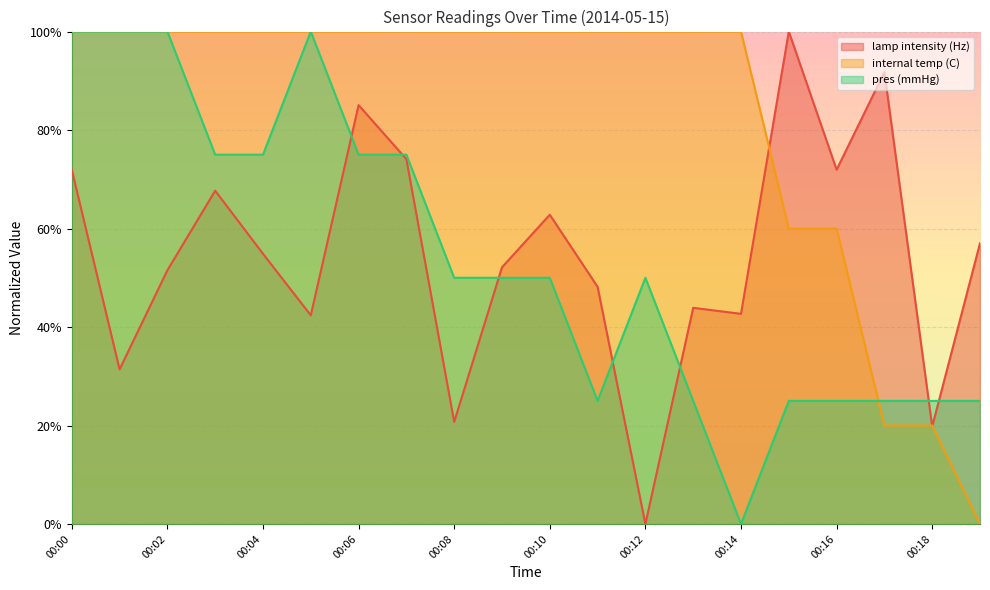

What is the value of the lamp intensity (Hz) point at the 9th from the left?

0.2